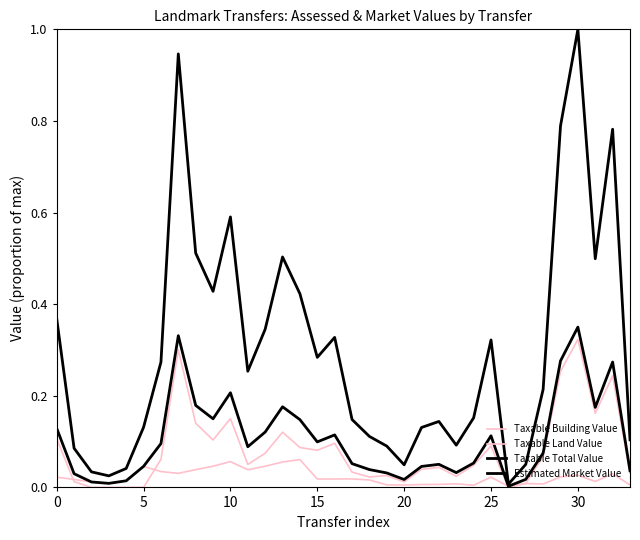

Does the chart display data point markers on the line(s)?

No